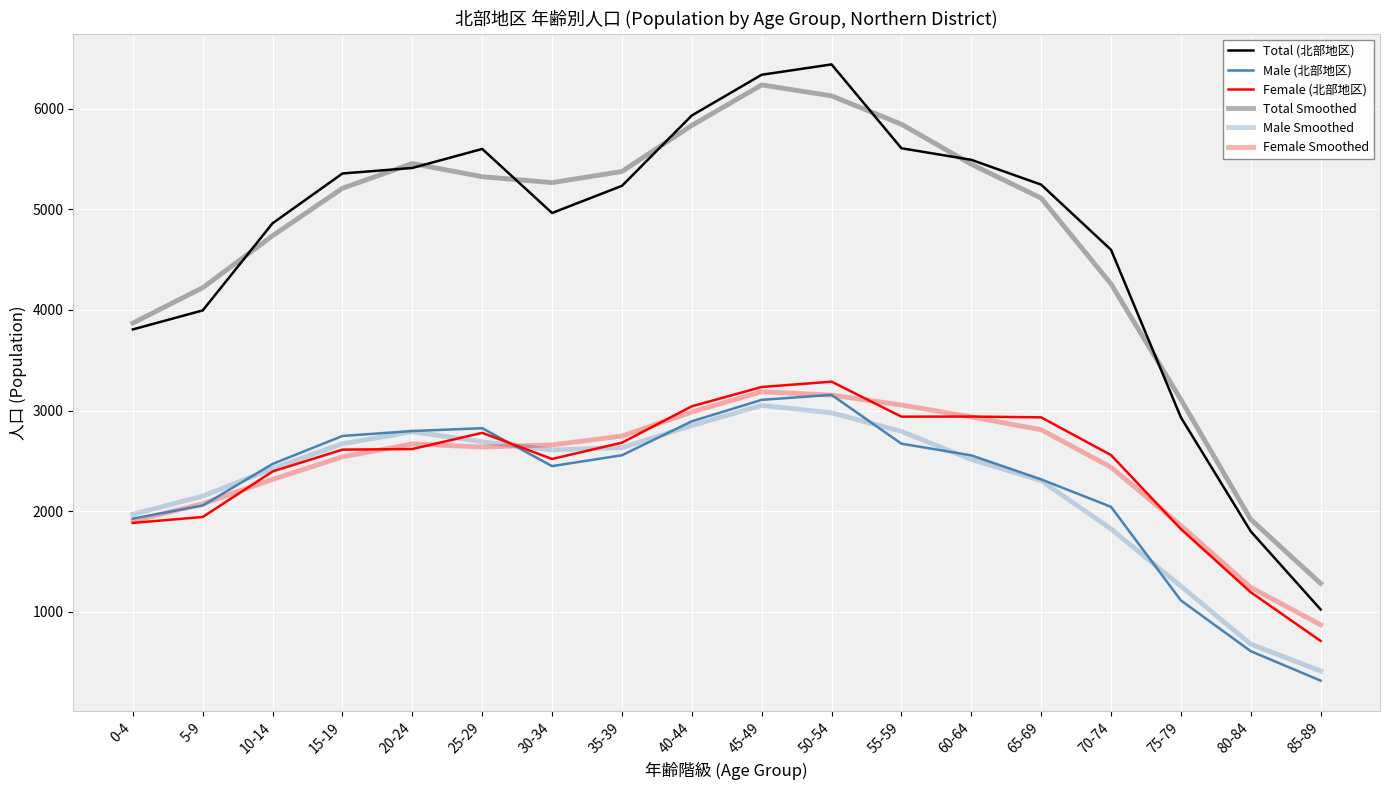

Does the chart have visible grid lines?

Yes